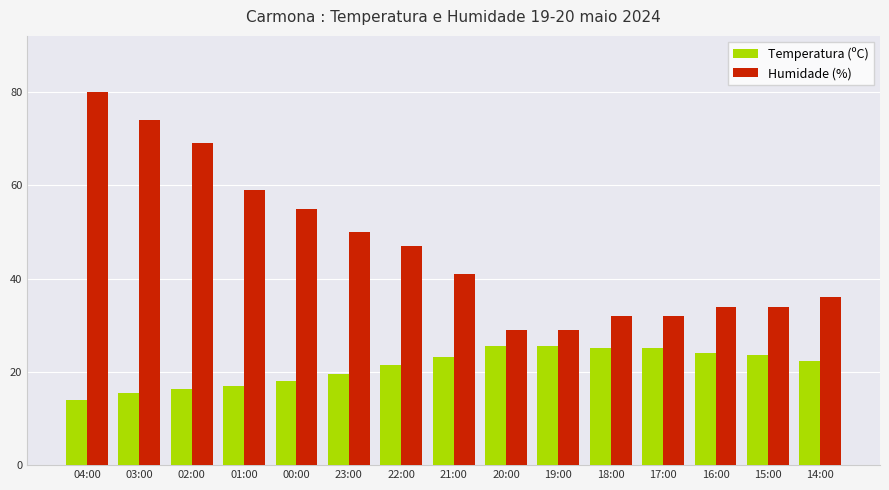

Rank the series at 17:00 from highest to lowest value.

Humidade (%), Temperatura (ºC)